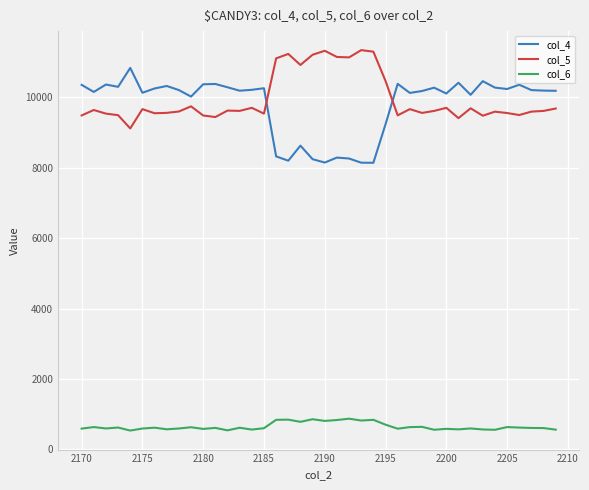

Rank the series by their maximum value, from highest to lowest.

col_5, col_4, col_6